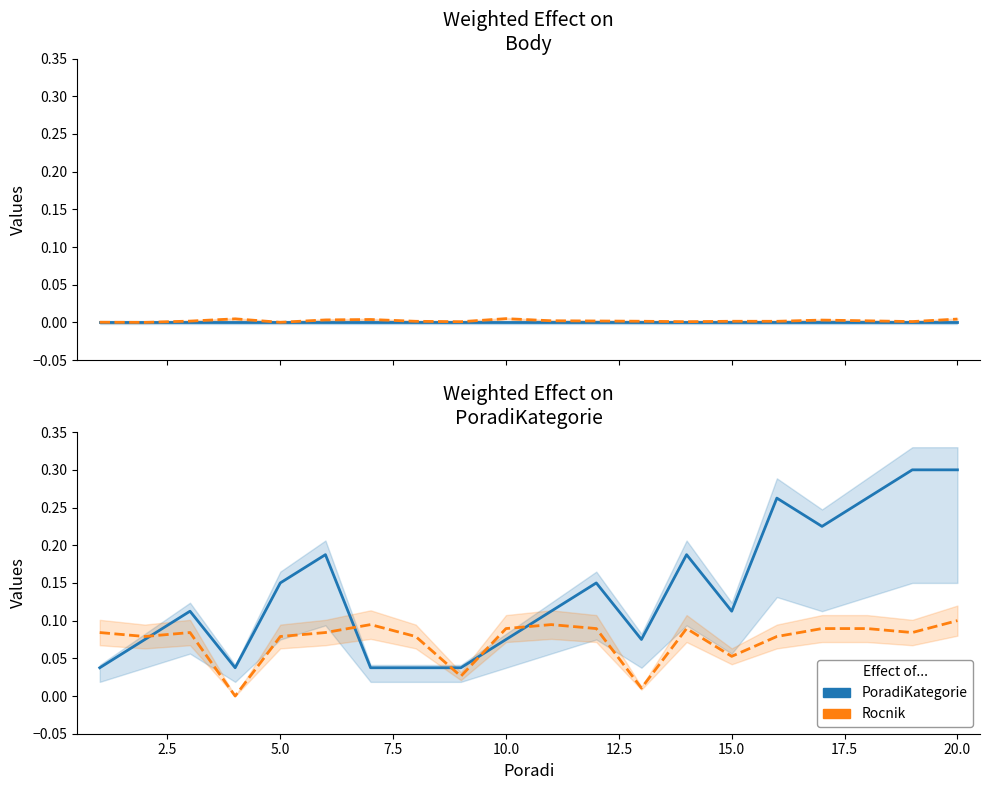

Is it true that PoradiKategorie equals 0.1 at 15.0?

False